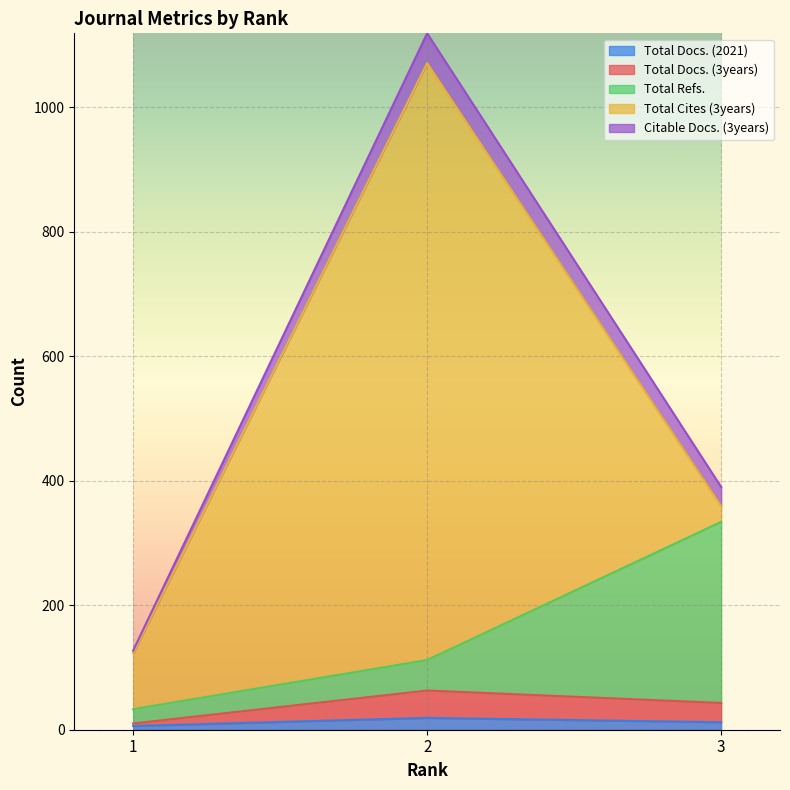

What are all the series names shown in the legend?

Total Docs. (2021), Total Docs. (3years), Total Refs., Total Cites (3years), Citable Docs. (3years)